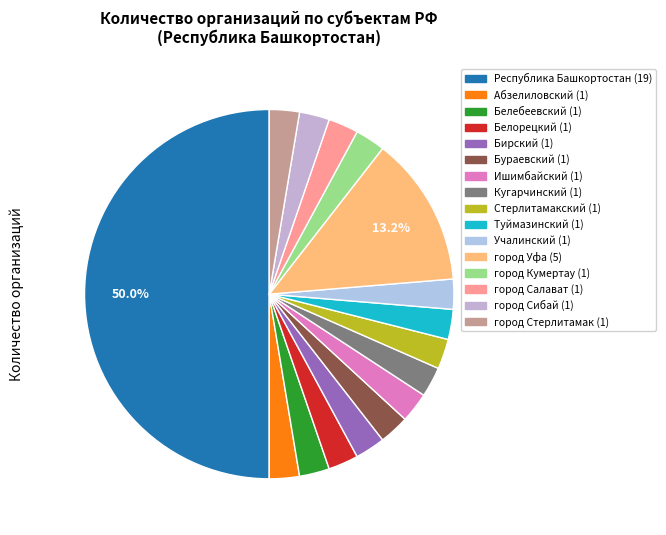

Does any single category account for the majority?

No